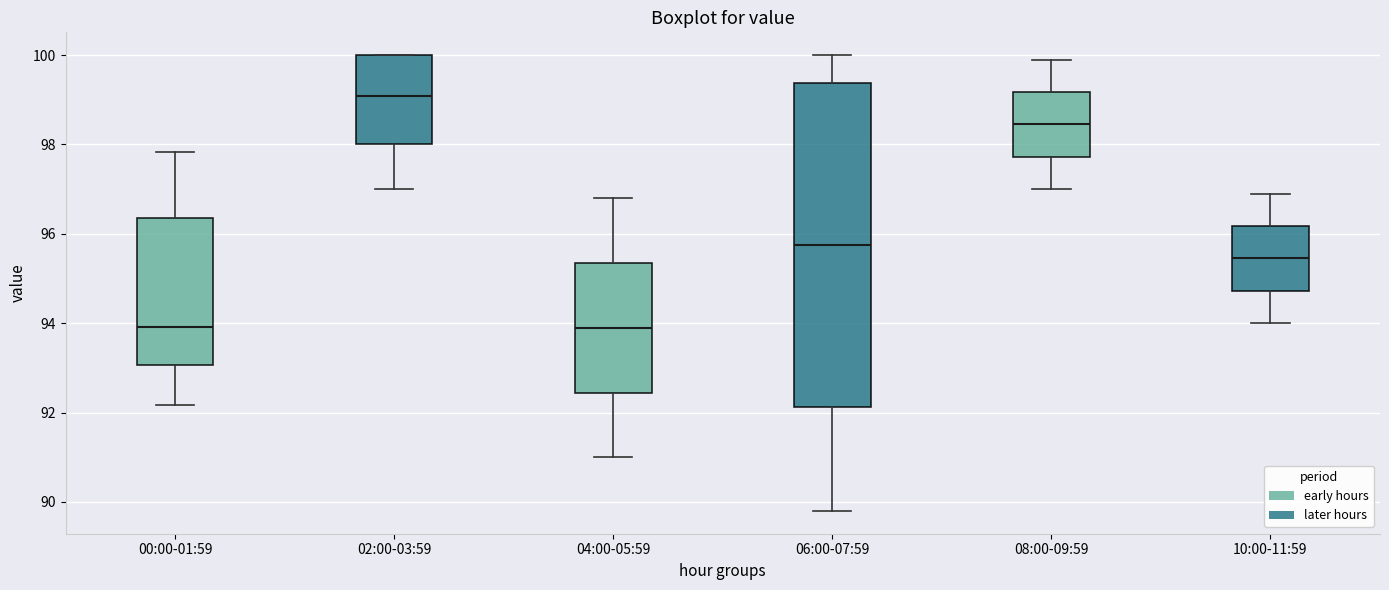

Where does the median line of the box for 00:00-01:59 sit on the y-axis? The values are not printed on the chart, so give them approximately, as read against the axis.

94.0